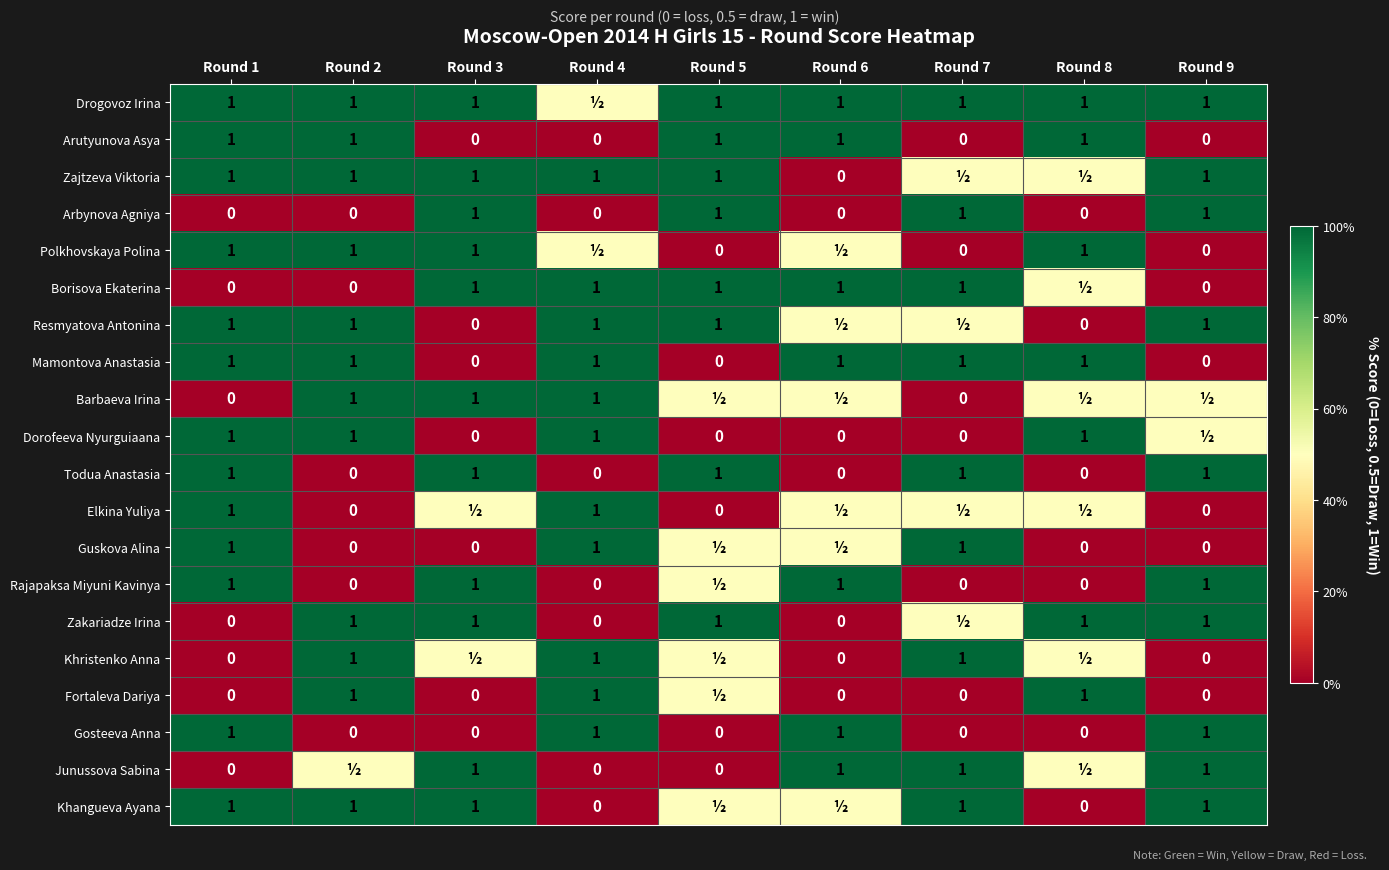

What is the difference between the maximum and minimum values in the Mamontova Anastasia series?

1.0